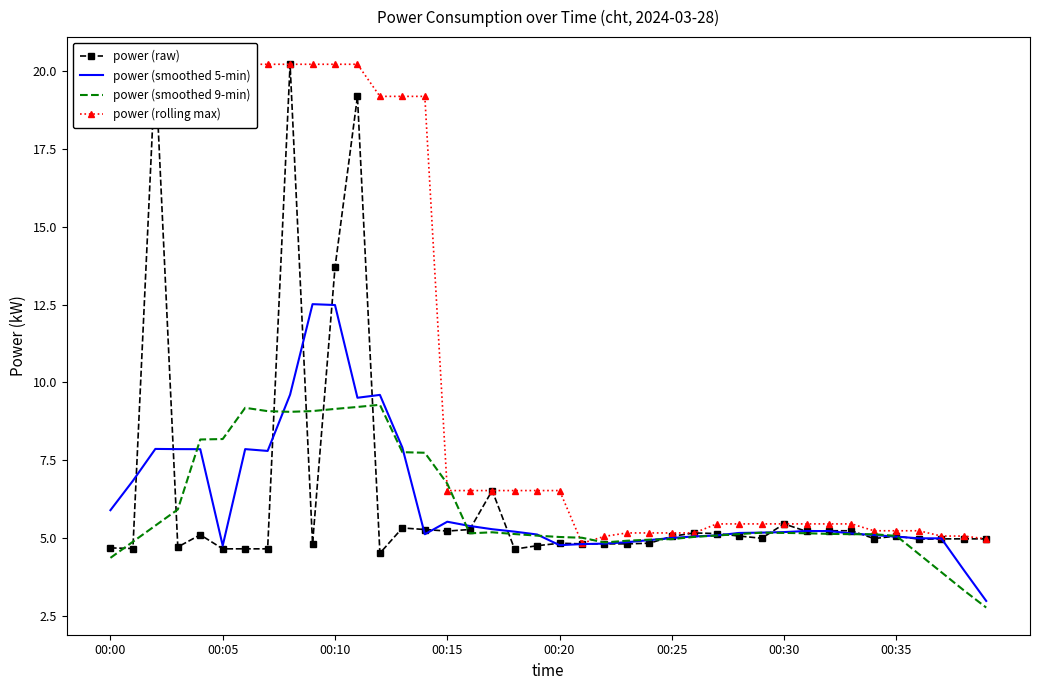

Which series has the widest spread of values?

power (raw)